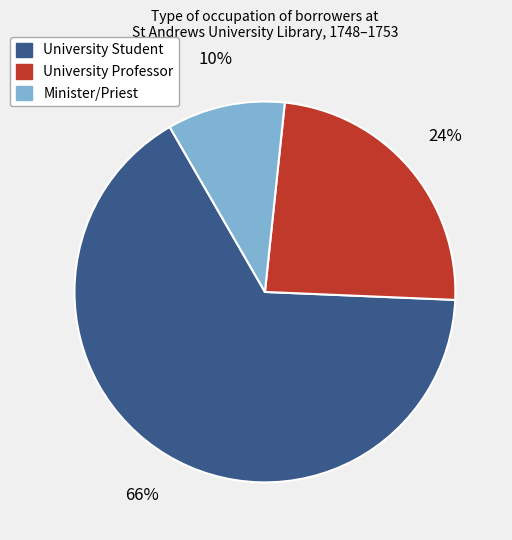

To the nearest percent, what is the average slice percentage?

33%